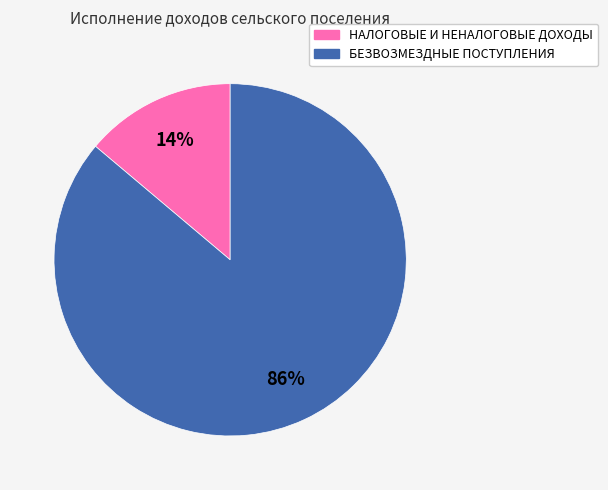

To the nearest percent, what percentage of the pie is НАЛОГОВЫЕ И НЕНАЛОГОВЫЕ ДОХОДЫ?

14%